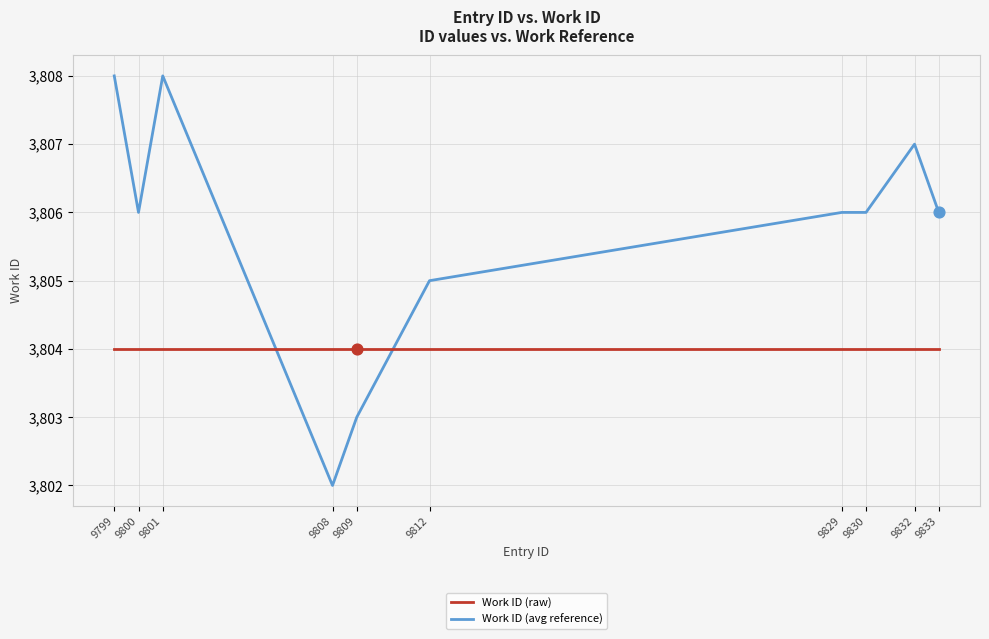

What are all the series names shown in the legend?

Work ID (raw), Work ID (avg reference)